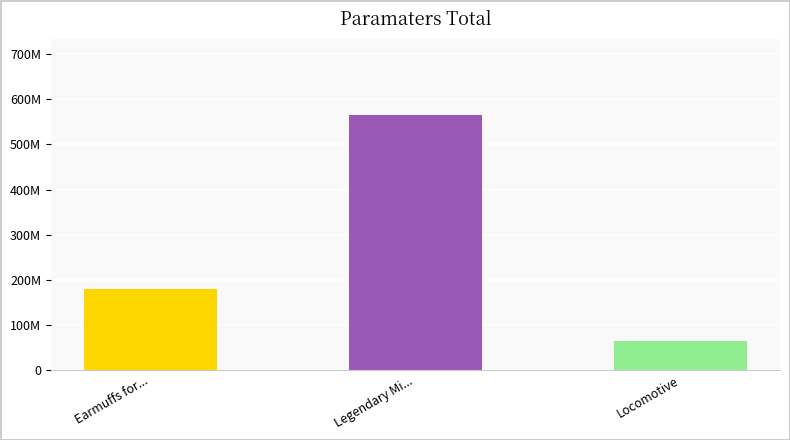

What is the value of the 1st bar from the left?

179446512